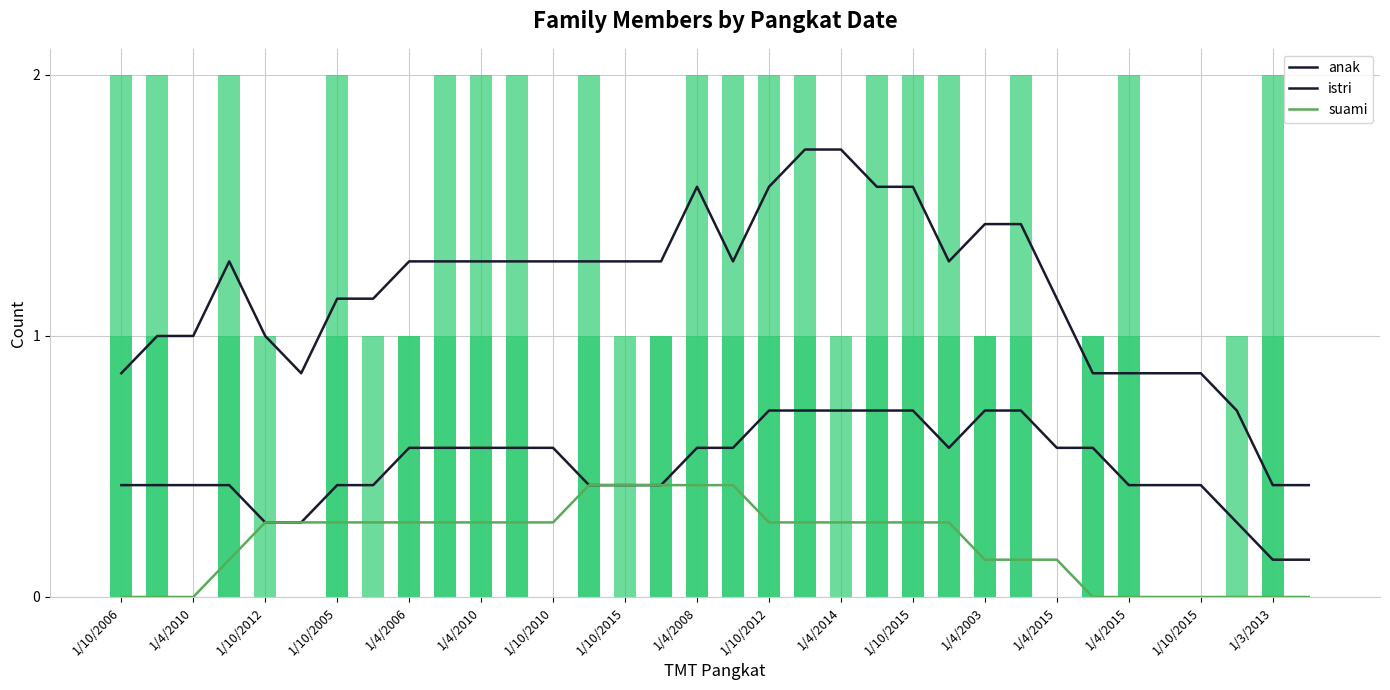

The value of suami at 27 is -0.2. True or false?

False